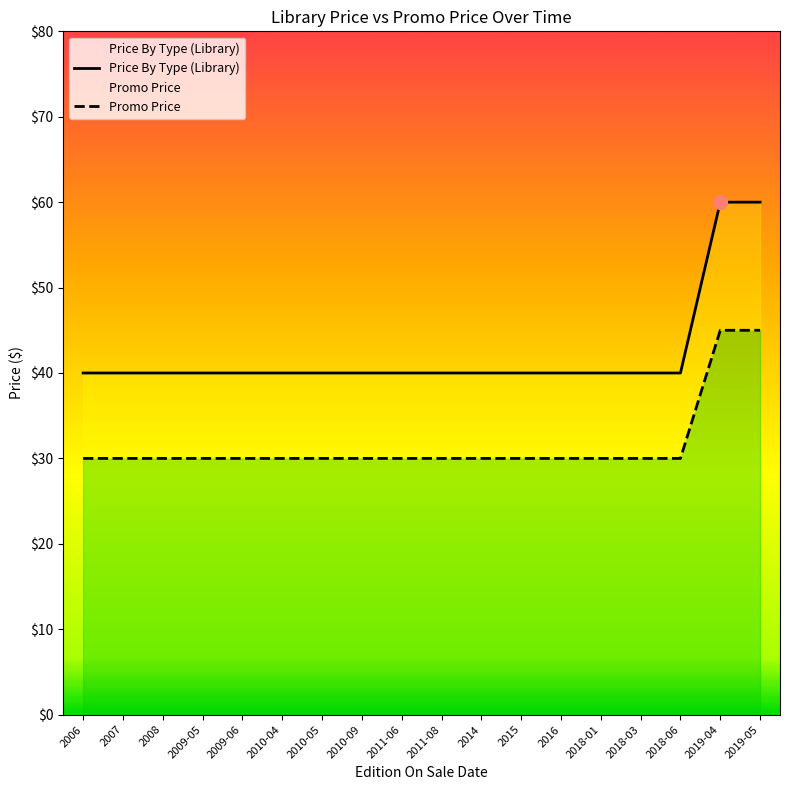

At how many categories does at least one series exceed 39?

18